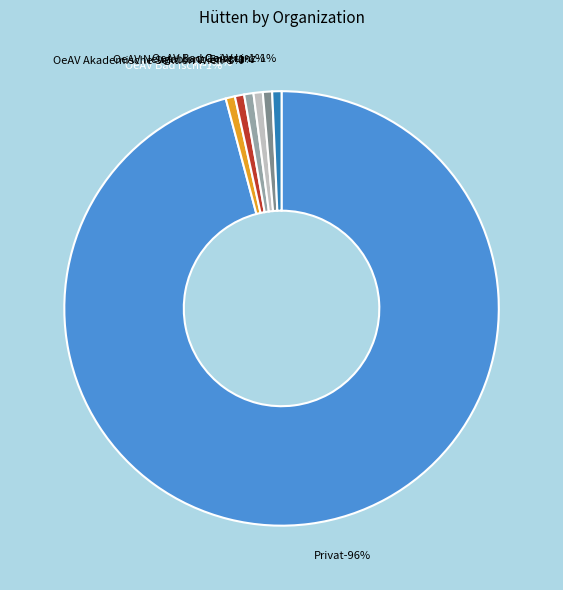

The Hütte: OeAV Akademische Sektion Wien slice represents 1% of the pie. True or false?

True